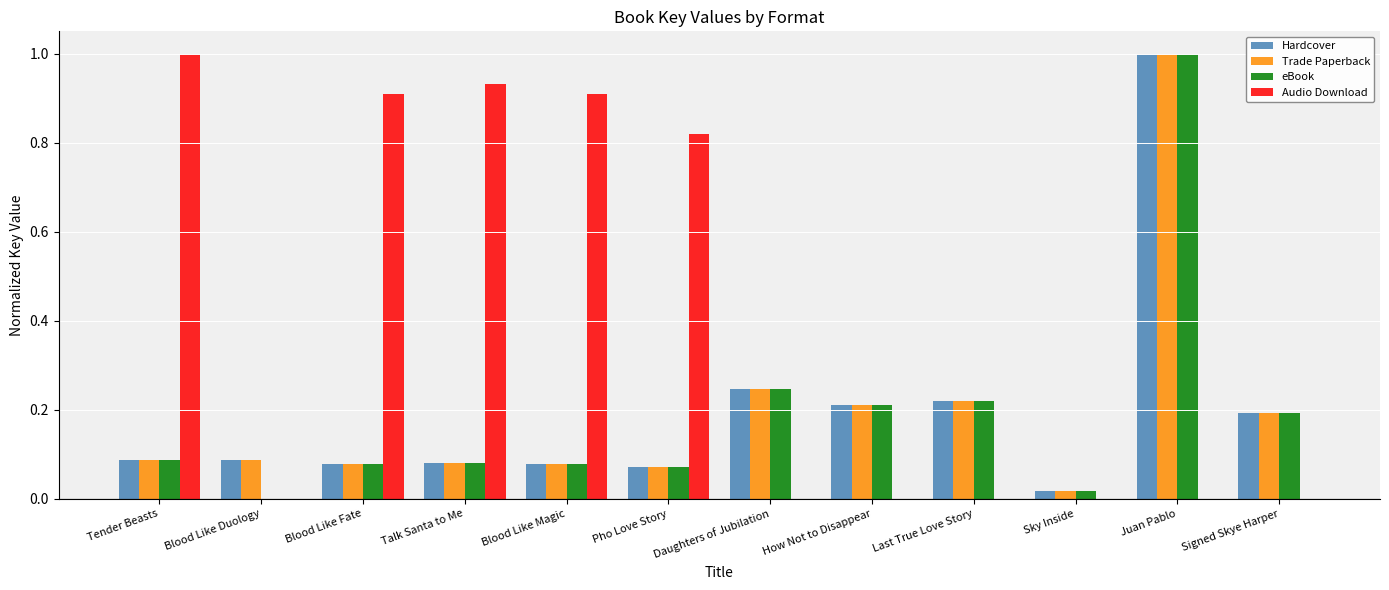

At which category is the sum across all series the highest?

Juan Pablo